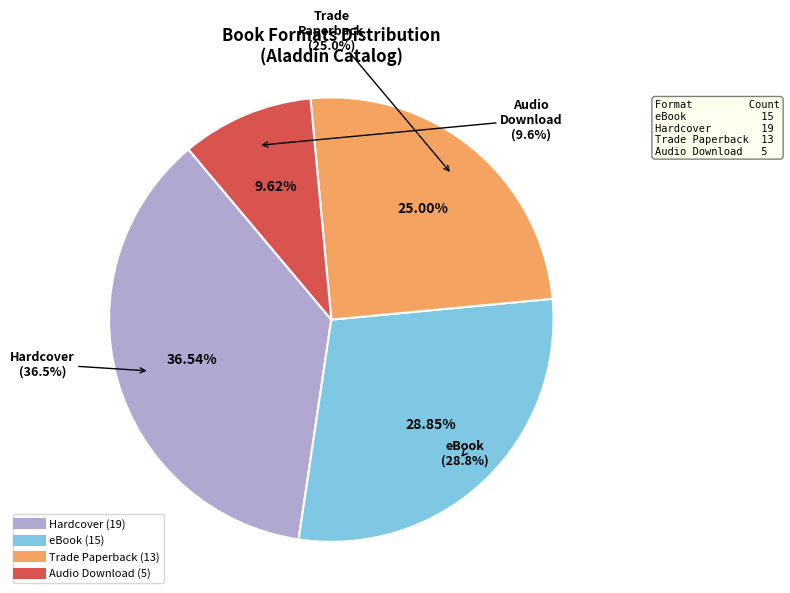

What is the smallest slice in the pie chart?

Audio Download